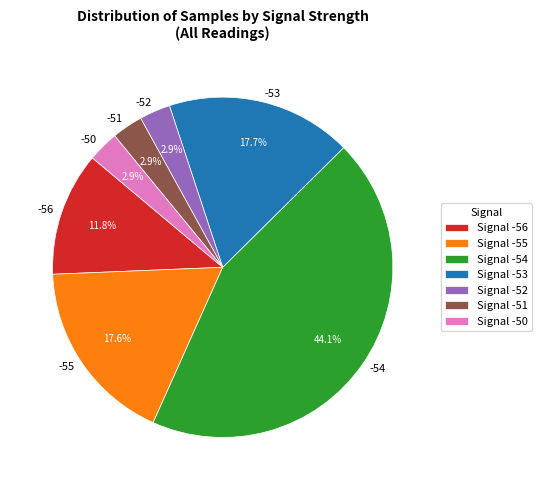

The -53 slice represents 1% of the pie. True or false?

False